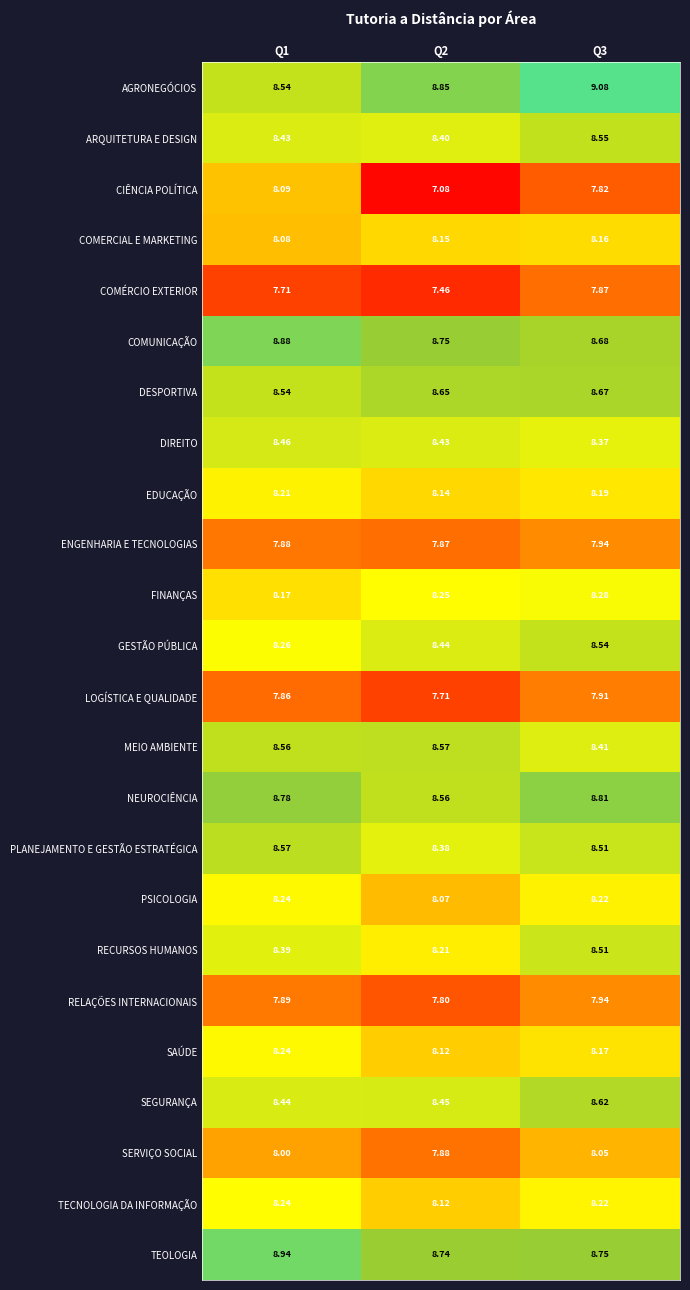

Between Q2 and Q3, which series saw the biggest shift?

CIÊNCIA POLÍTICA